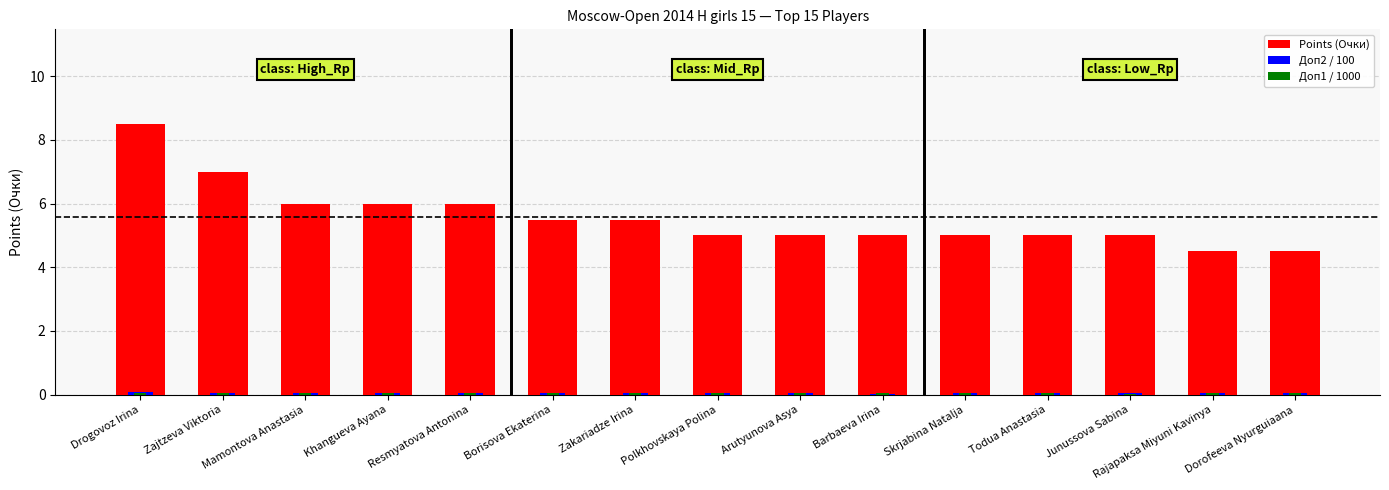

Are the bars horizontal?

No